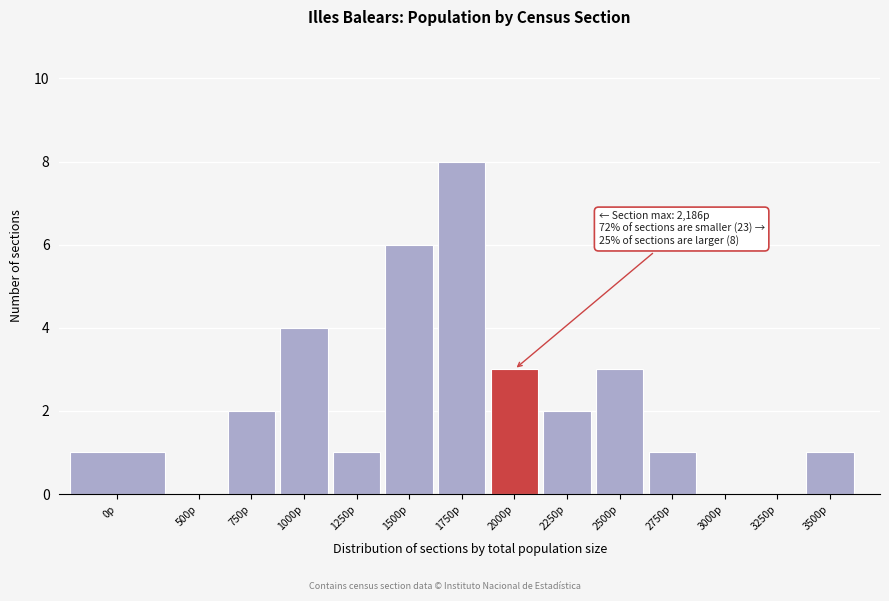

Reading left to right, transcribe all the data shown in this chart.

0p=1	500p=0	750p=2	1000p=4	1250p=1	1500p=6	1750p=8	2000p=3	2250p=2	2500p=3	2750p=1	3000p=0	3250p=0	3500p=1